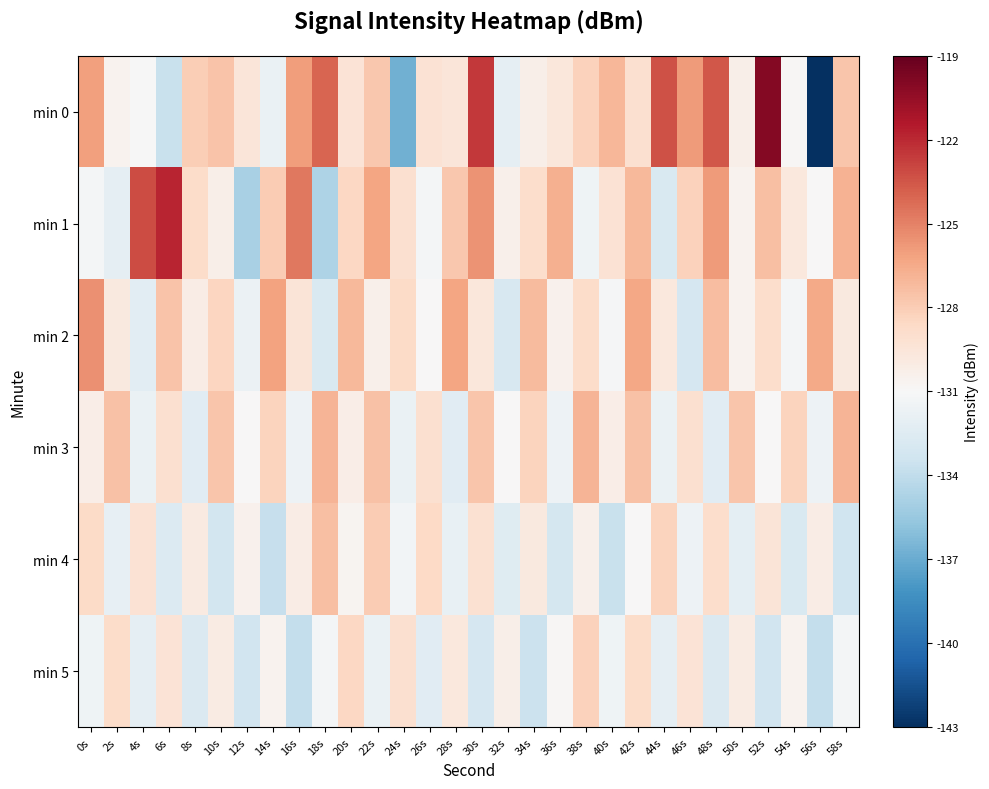

Reading right to left, transcribe all the data shown in this chart.

min 0: 58s=-127.7	56s=-143.1	54s=-130.9	52s=-120.0	50s=-130.3	48s=-123.5	46s=-125.9	44s=-123.4	42s=-129.1	40s=-127.0	38s=-128.2	36s=-129.6	34s=-130.3	32s=-132.1	30s=-122.5	28s=-129.5	26s=-129.3	24s=-136.8	22s=-127.7	20s=-129.4	18s=-124.0	16s=-126.0	14s=-131.8	12s=-129.6	10s=-127.5	8s=-128.0	6s=-133.7	4s=-131.1	2s=-130.5	0s=-126.1
min 1: 58s=-126.8	56s=-131.0	54s=-129.7	52s=-127.4	50s=-130.6	48s=-125.9	46s=-128.2	44s=-132.8	42s=-127.1	40s=-129.3	38s=-131.5	36s=-126.7	34s=-128.9	32s=-130.4	30s=-125.6	28s=-127.8	26s=-131.2	24s=-129.1	22s=-126.3	20s=-128.5	18s=-134.7	16s=-124.7	14s=-127.9	12s=-134.8	10s=-130.3	8s=-128.8	6s=-121.8	4s=-123.2	2s=-132.1	0s=-131.3
min 2: 58s=-129.8	56s=-126.5	54s=-131.2	52s=-128.9	50s=-130.6	48s=-127.3	46s=-133.0	44s=-129.7	42s=-126.4	40s=-131.1	38s=-128.8	36s=-130.5	34s=-127.2	32s=-132.9	30s=-129.6	28s=-126.3	26s=-131.0	24s=-128.7	22s=-130.4	20s=-127.1	18s=-132.8	16s=-129.5	14s=-126.2	12s=-131.7	10s=-128.4	8s=-130.1	6s=-127.6	4s=-132.3	2s=-129.8	0s=-125.5
min 3: 58s=-126.9	56s=-131.6	54s=-128.3	52s=-131.0	50s=-127.7	48s=-132.4	46s=-129.1	44s=-131.8	42s=-127.5	40s=-130.2	38s=-126.9	36s=-131.6	34s=-128.3	32s=-131.0	30s=-127.7	28s=-132.4	26s=-129.1	24s=-131.8	22s=-127.5	20s=-130.2	18s=-126.9	16s=-131.6	14s=-128.3	12s=-131.0	10s=-127.7	8s=-132.4	6s=-129.1	4s=-131.8	2s=-127.5	0s=-130.2
min 4: 58s=-133.4	56s=-130.1	54s=-132.8	52s=-129.5	50s=-132.2	48s=-128.9	46s=-131.6	44s=-128.3	42s=-131.0	40s=-133.7	38s=-130.4	36s=-133.1	34s=-129.8	32s=-132.5	30s=-129.2	28s=-131.9	26s=-128.6	24s=-131.3	22s=-128.0	20s=-130.7	18s=-127.4	16s=-130.1	14s=-133.8	12s=-130.5	10s=-133.2	8s=-129.9	6s=-132.6	4s=-129.3	2s=-132.0	0s=-128.7
min 5: 58s=-131.2	56s=-133.9	54s=-130.6	52s=-133.3	50s=-130.0	48s=-132.7	46s=-129.4	44s=-132.1	42s=-128.8	40s=-131.5	38s=-128.2	36s=-130.9	34s=-133.6	32s=-130.3	30s=-133.0	28s=-129.7	26s=-132.4	24s=-129.1	22s=-131.8	20s=-128.5	18s=-131.2	16s=-133.9	14s=-130.6	12s=-133.3	10s=-130.0	8s=-132.7	6s=-129.4	4s=-132.1	2s=-128.8	0s=-131.5